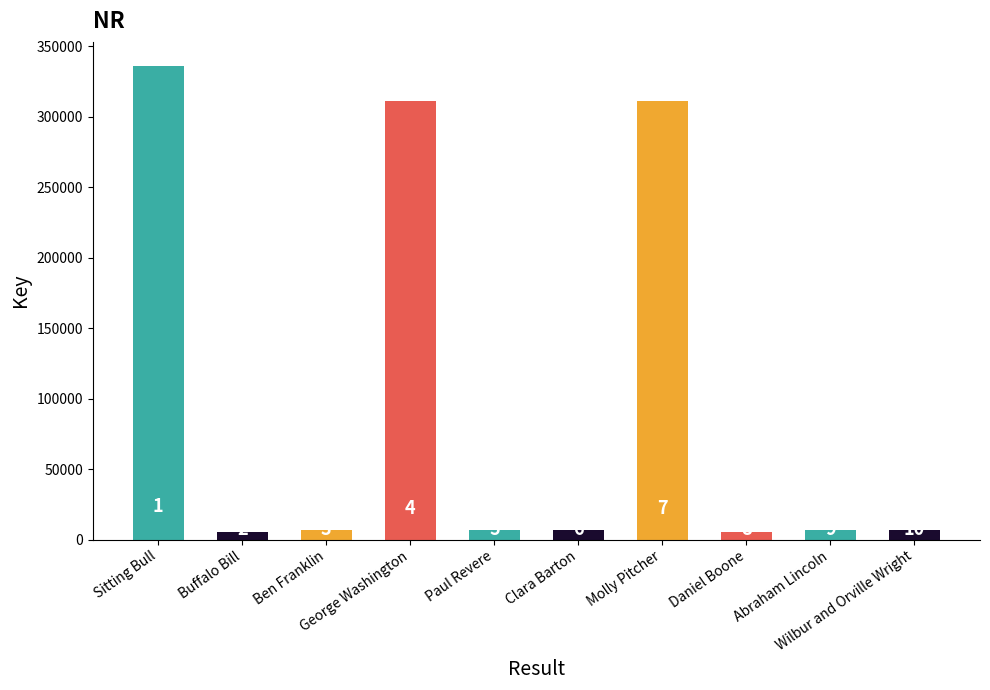

Are the bars horizontal?

No